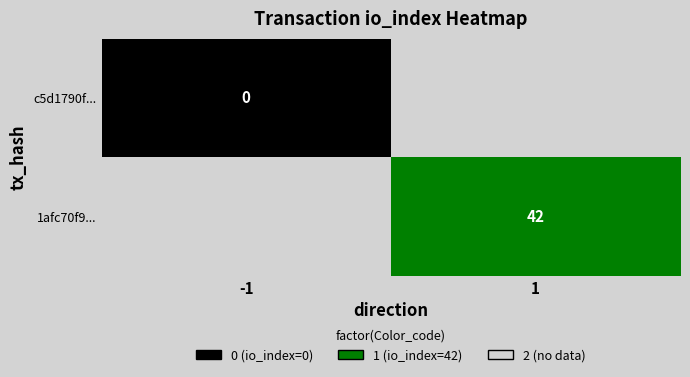

True or false: 1afc70f9... has a value of 42 at 1.

True